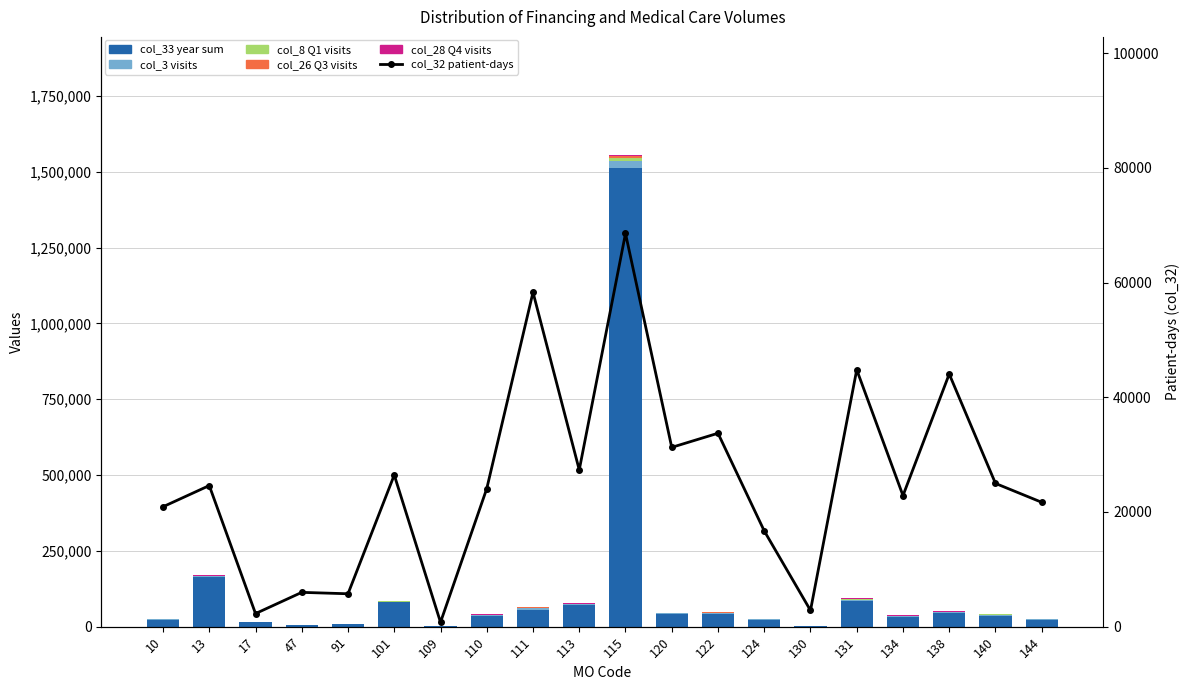

How many data points in col_26 Q3 visits are above 750?

9